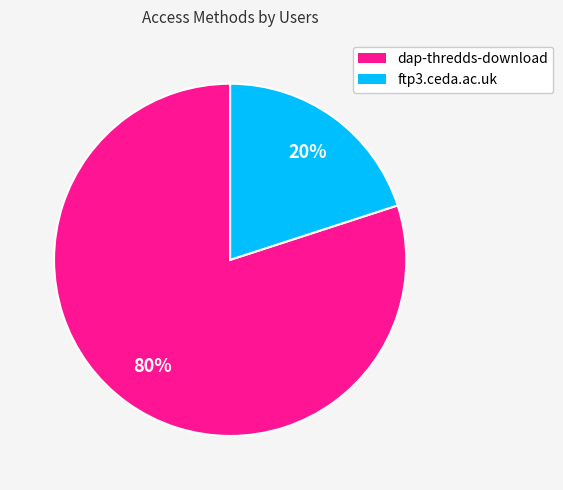

How many segments does this pie chart have?

2